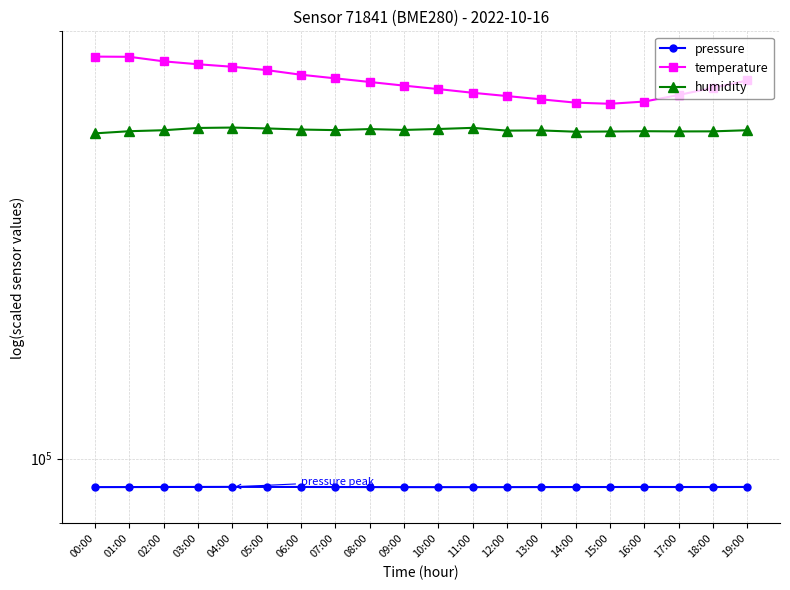

True or false: pressure has more than 1 points higher than both neighbors.

True